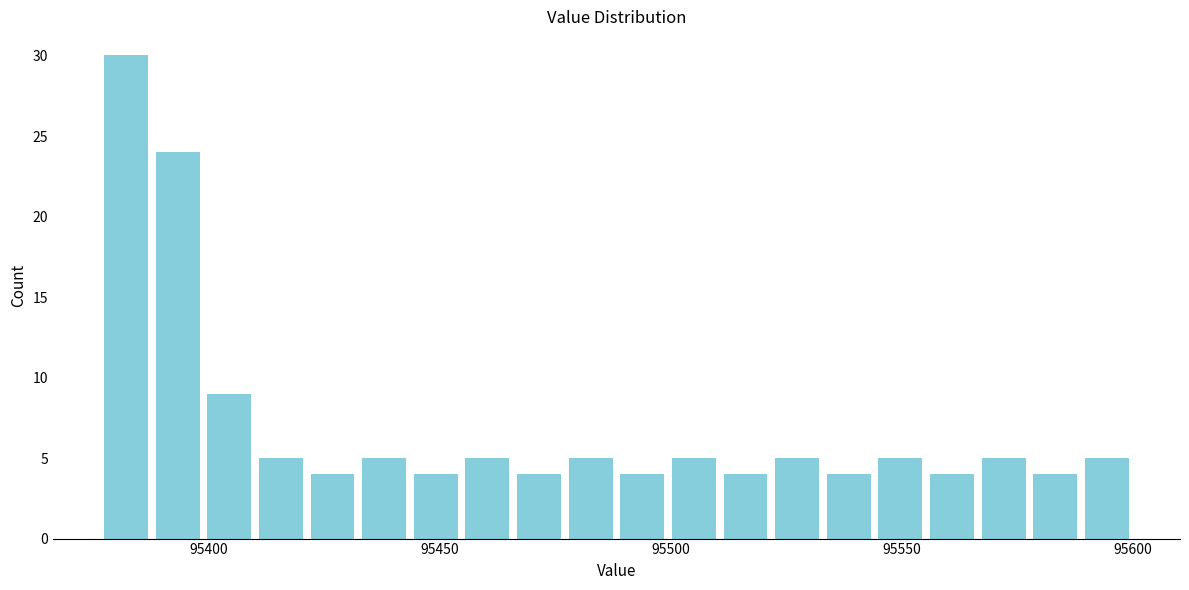

Around what value on the x-axis is the tallest bar? Give the approximate position of its centre, as read against the axis.

95380